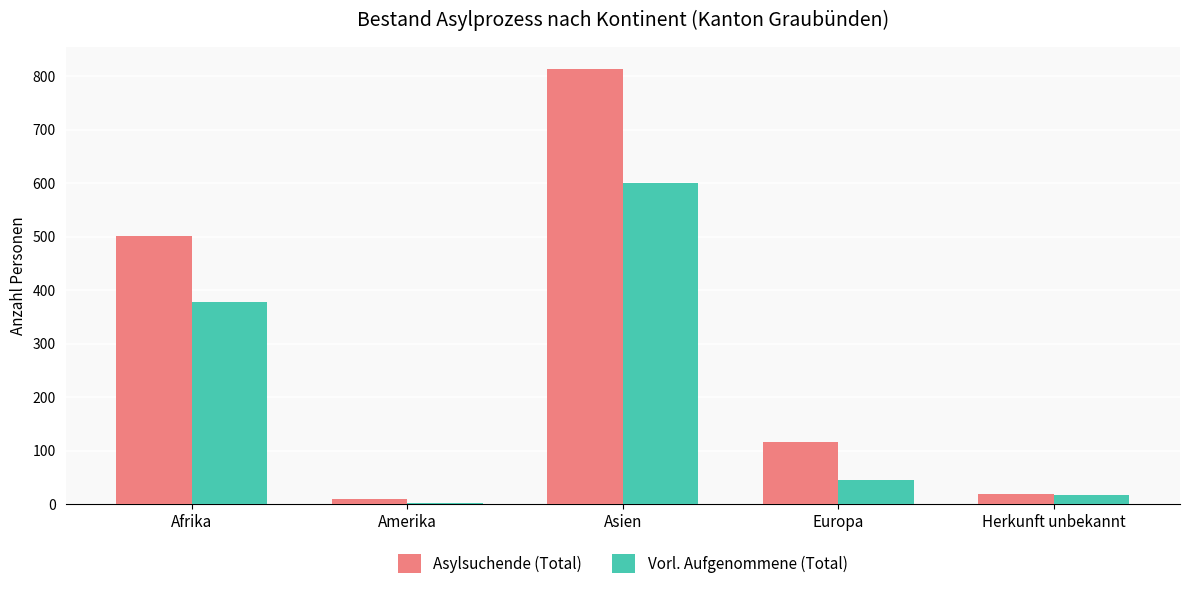

True or false: Asylsuchende (Total) has a value of 9 at Amerika.

True